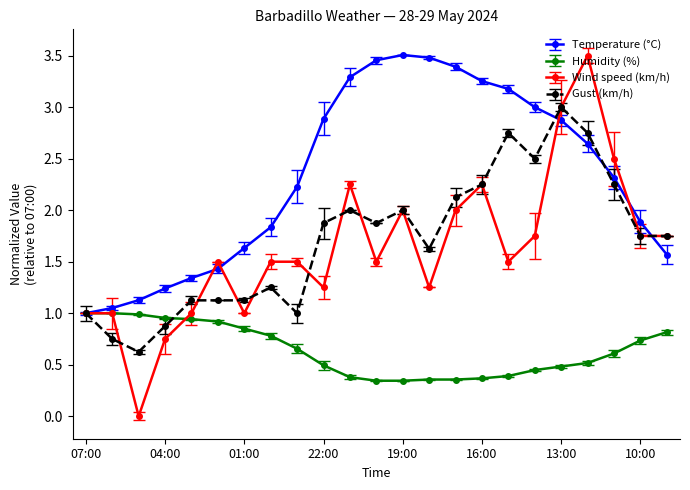

True or false: Wind speed (km/h) has more than 2 points higher than both neighbors.

True